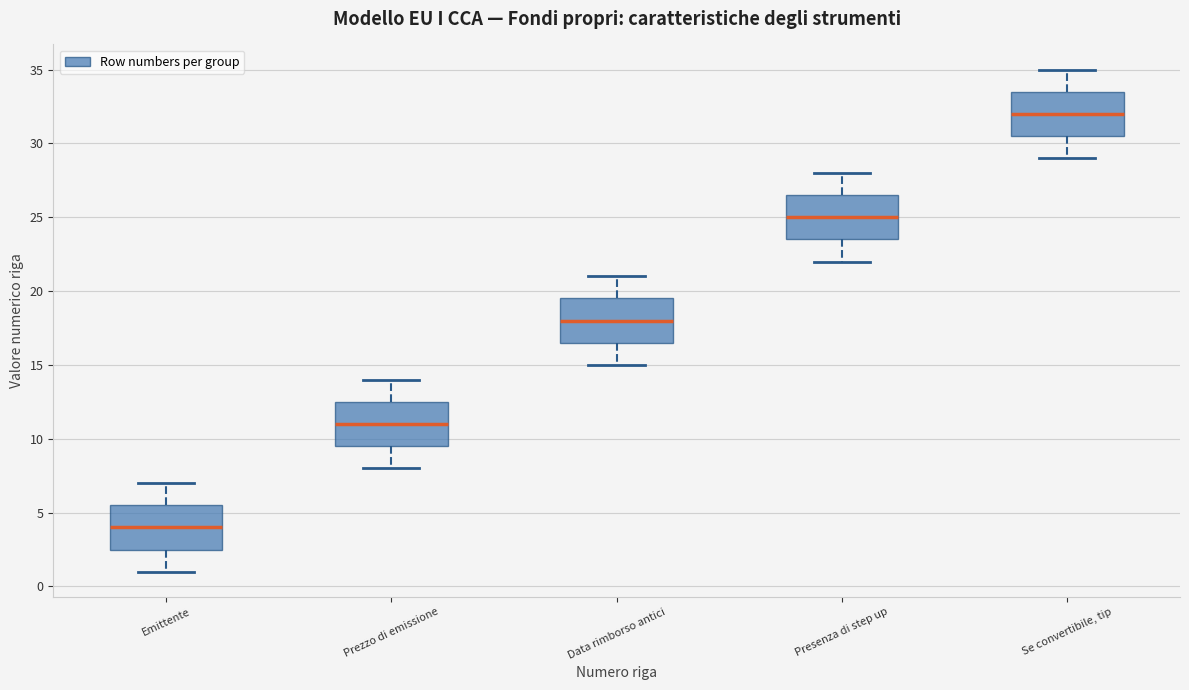

Reading left to right, transcribe this box plot: for each box, give where its median line is, the range the box spans, and where its two whiskers end, as read against the y-axis. The values are not printed on the chart, so give them approximately, as read against the axis.

Emittente: median 4.0, box 2.5 to 5.5, whiskers 1.0 to 7.0
Prezzo di emissione: median 11.0, box 9.5 to 12.5, whiskers 8.0 to 14.0
Data rimborso antici: median 18.0, box 16.5 to 19.5, whiskers 15.0 to 21.0
Presenza di step up: median 25.0, box 23.5 to 26.5, whiskers 22.0 to 28.0
Se convertibile, tip: median 32.0, box 30.5 to 33.5, whiskers 29.0 to 35.0